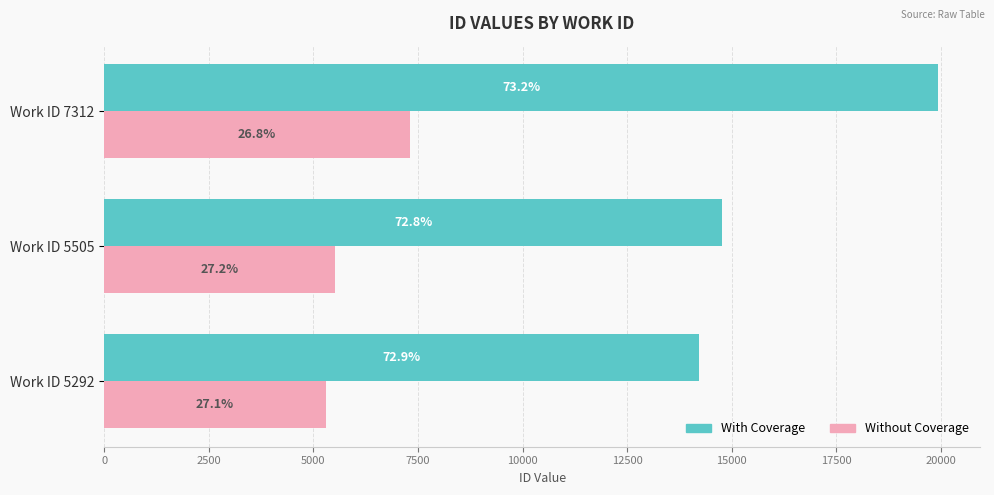

What is the maximum value shown in the chart?

19934